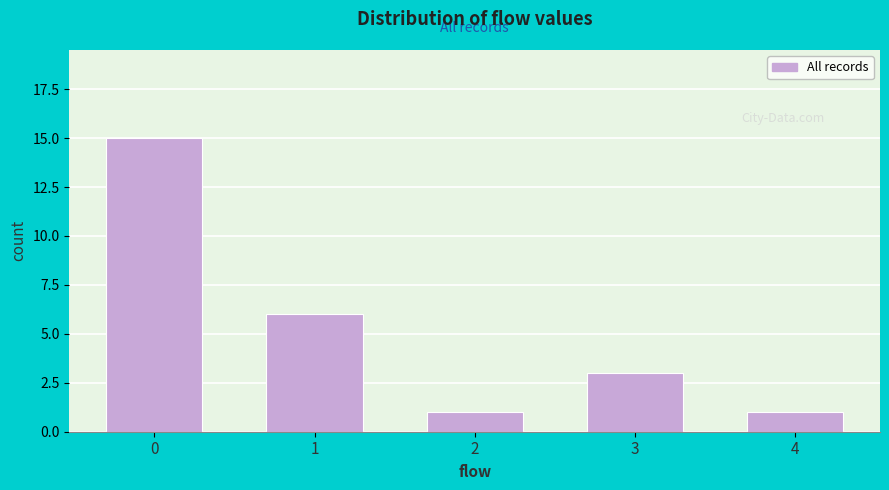

Reading left to right, transcribe all the data shown in this chart.

15	6	1	3	1